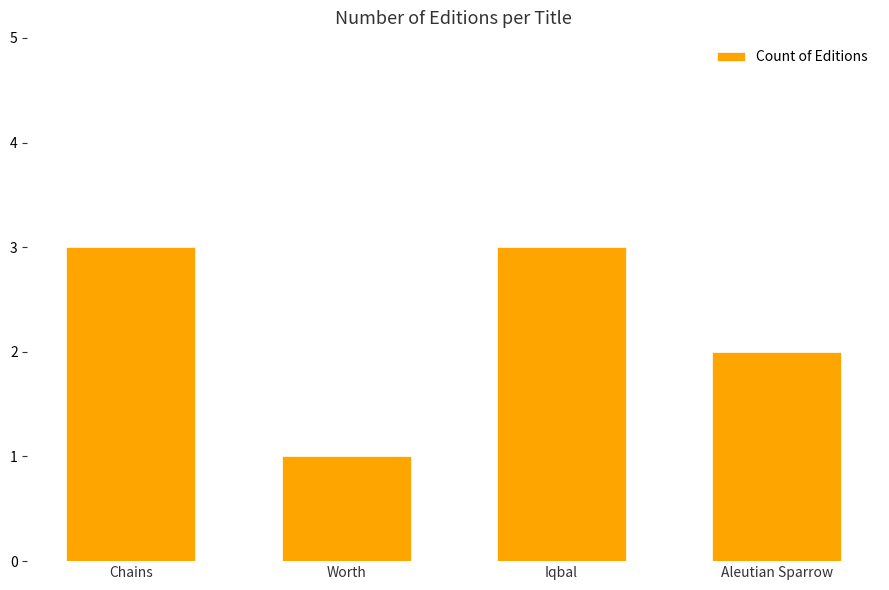

What is the change in value from Iqbal to Aleutian Sparrow?

-1